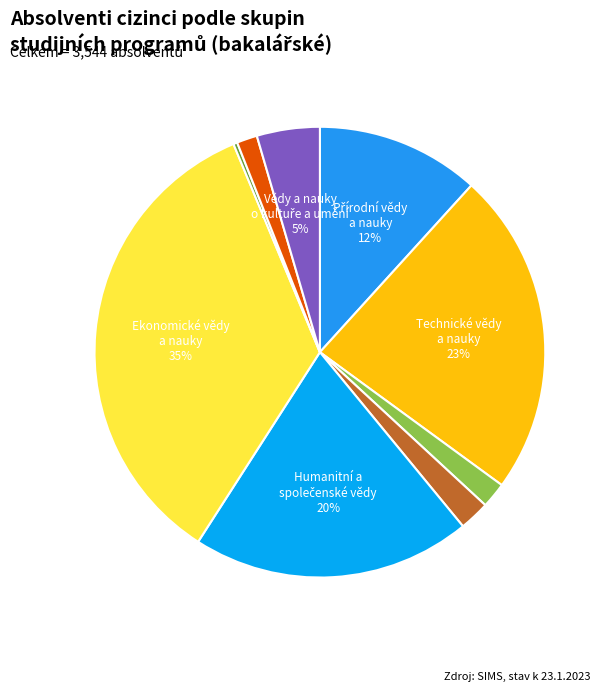

To the nearest percent, what is the average slice percentage?

11%